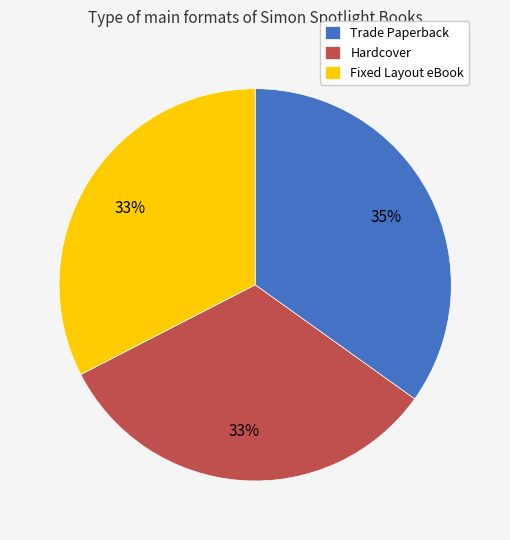

How many slices are in this pie chart?

3